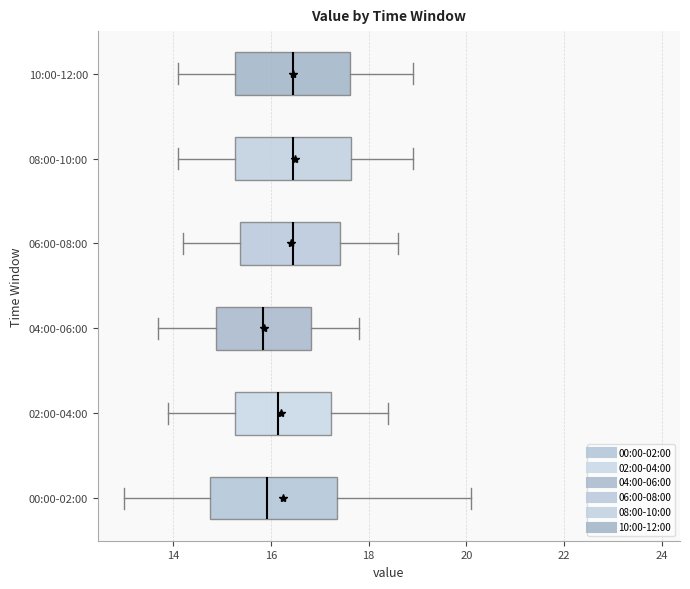

Reading bottom to top, read every box against the x-axis: the position of its median line, the range the box covers, and the ends of its whiskers. The values are not printed on the chart, so give them approximately, as read against the axis.

00:00-02:00: median 16.0, box 14.8 to 17.4, whiskers 13.0 to 20.2
02:00-04:00: median 16.2, box 15.2 to 17.2, whiskers 14.0 to 18.4
04:00-06:00: median 15.8, box 14.8 to 16.8, whiskers 13.8 to 17.8
06:00-08:00: median 16.4, box 15.4 to 17.4, whiskers 14.2 to 18.6
08:00-10:00: median 16.4, box 15.2 to 17.6, whiskers 14.2 to 19.0
10:00-12:00: median 16.4, box 15.2 to 17.6, whiskers 14.2 to 19.0